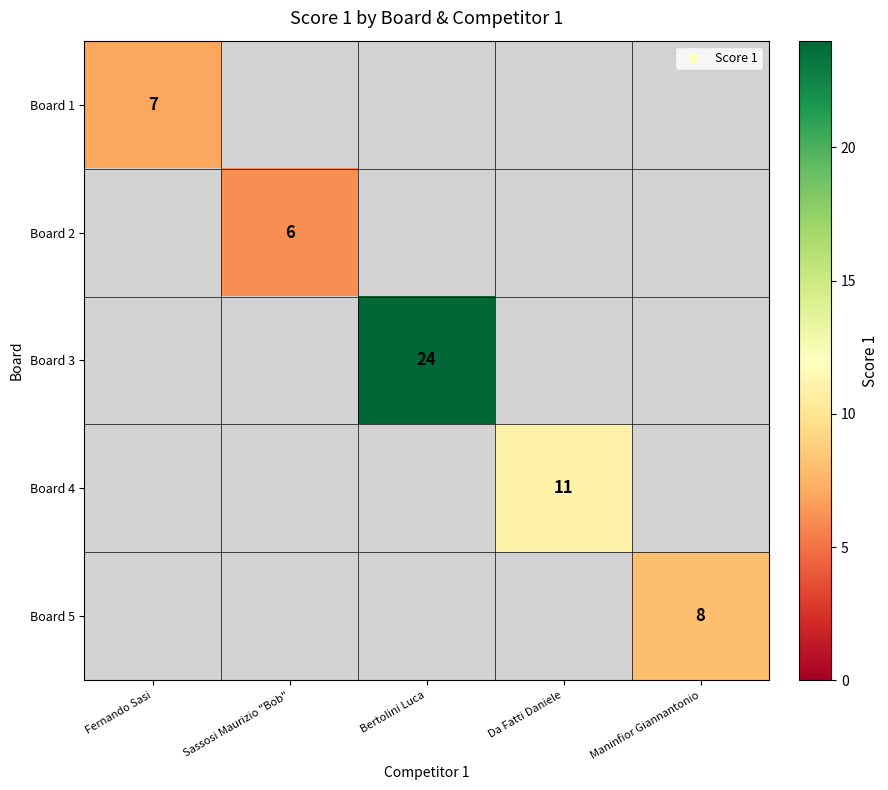

How many values in Board 5 are above zero?

1